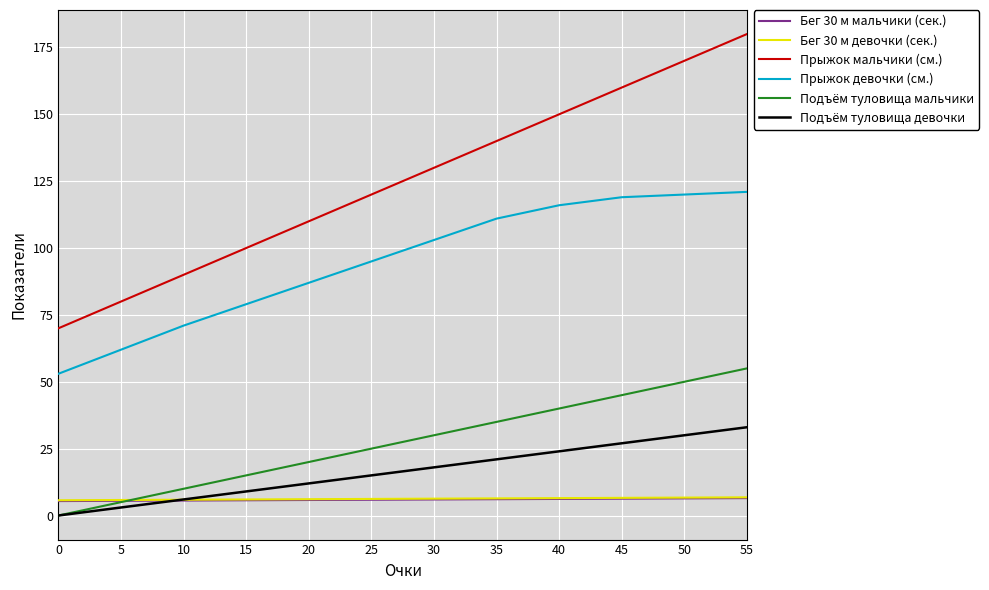

Which series has the largest range (max minus min)?

Прыжок мальчики (см.)